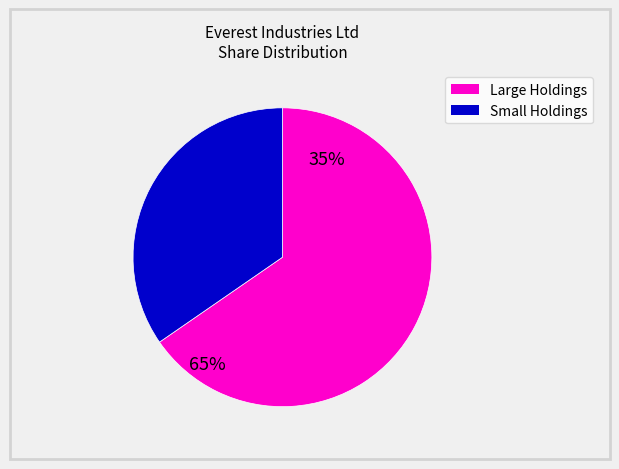

Is there a majority slice in this chart?

Yes